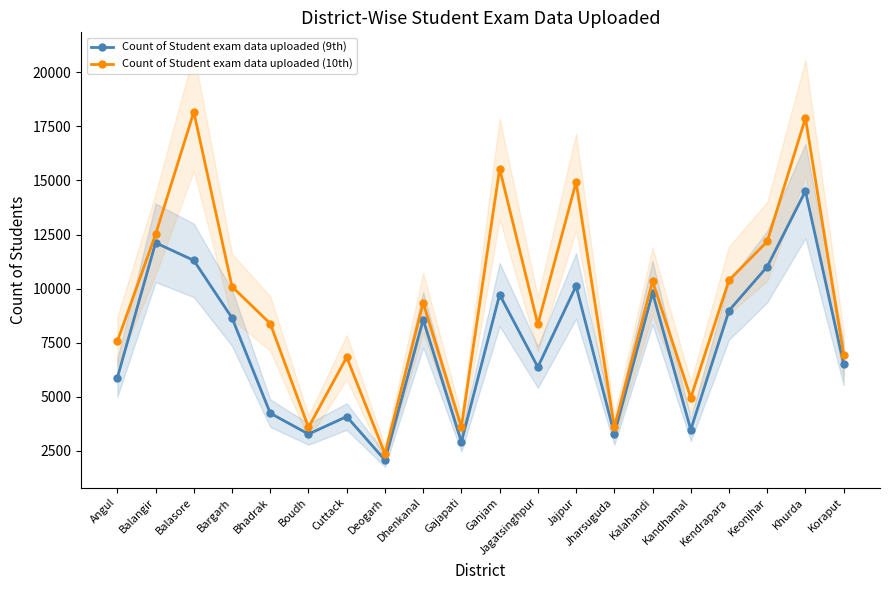

What is the difference between the Count of Student exam data uploaded (9th) values at Keonjhar and Cuttack?

6932